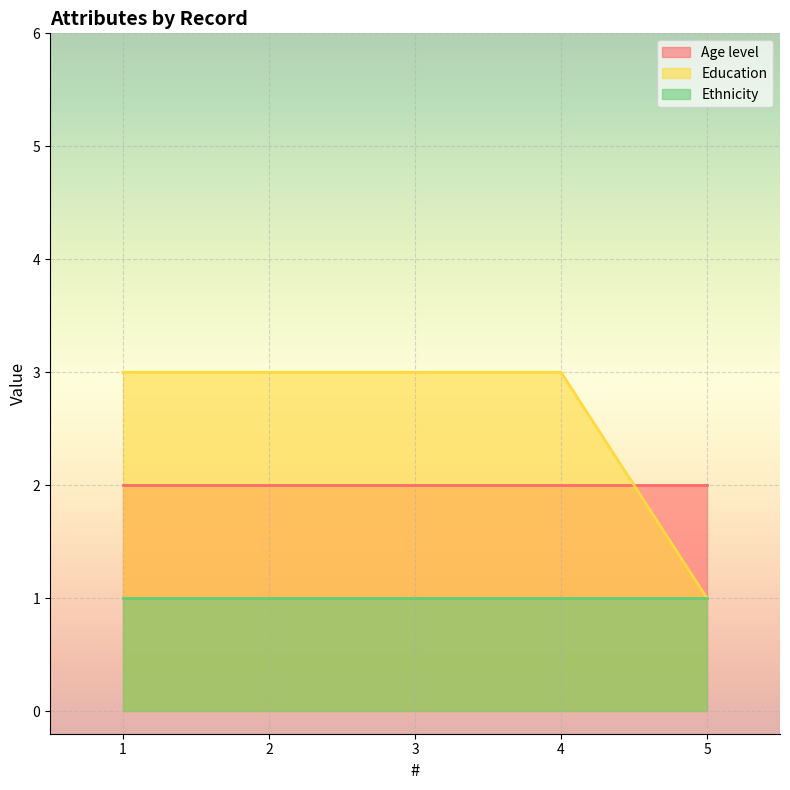

List the series in order of their overall mean, highest first.

Education, Age level, Ethnicity